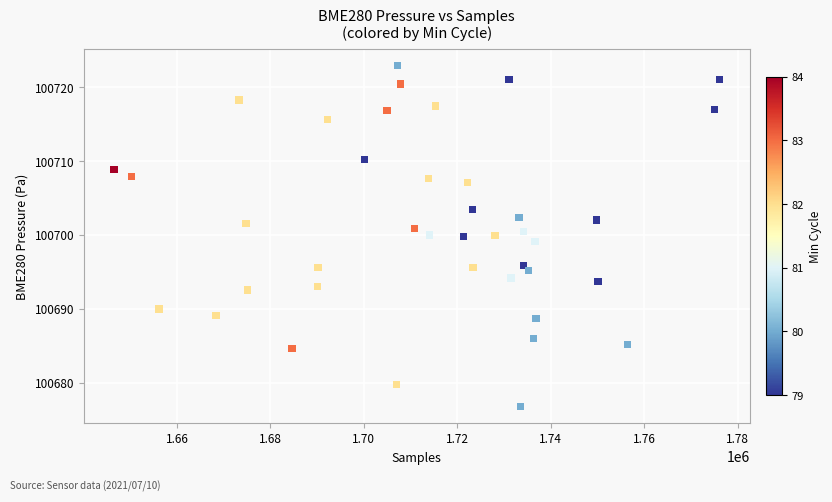

What is the range of X values (max minus min)?

129566.0